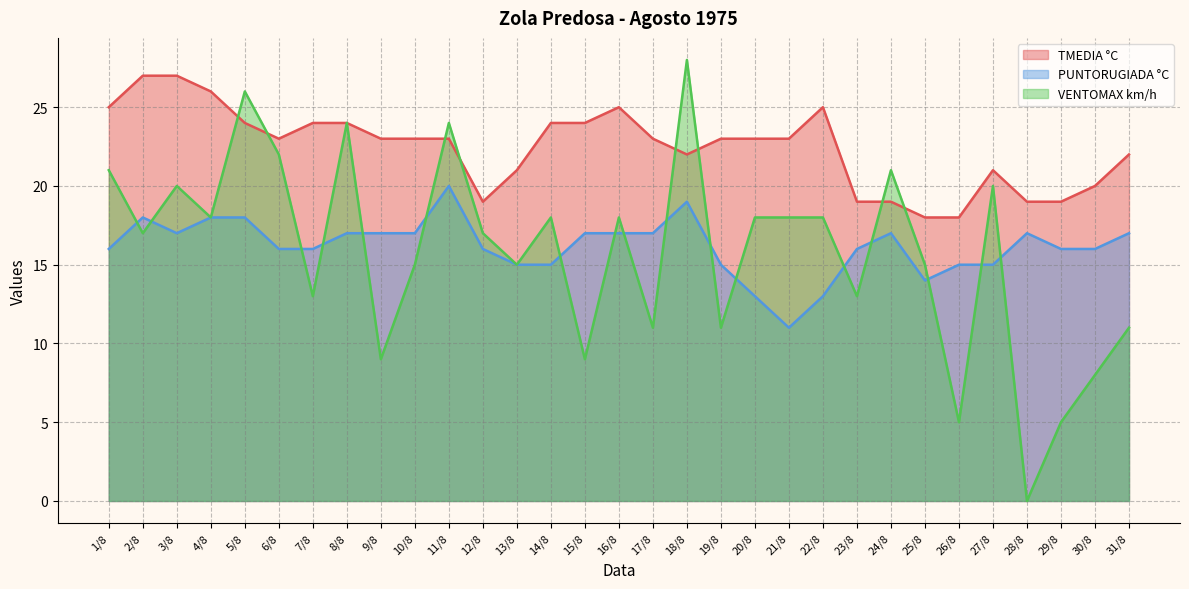

Between 12/8 and 8/8, which is larger?

8/8